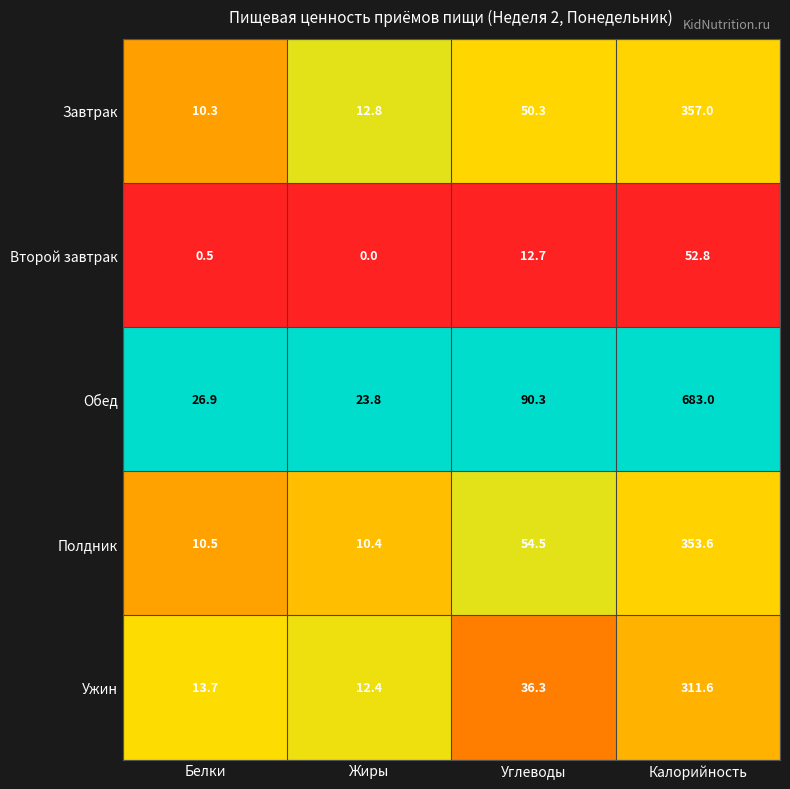

Which series has the widest spread of values?

Обед